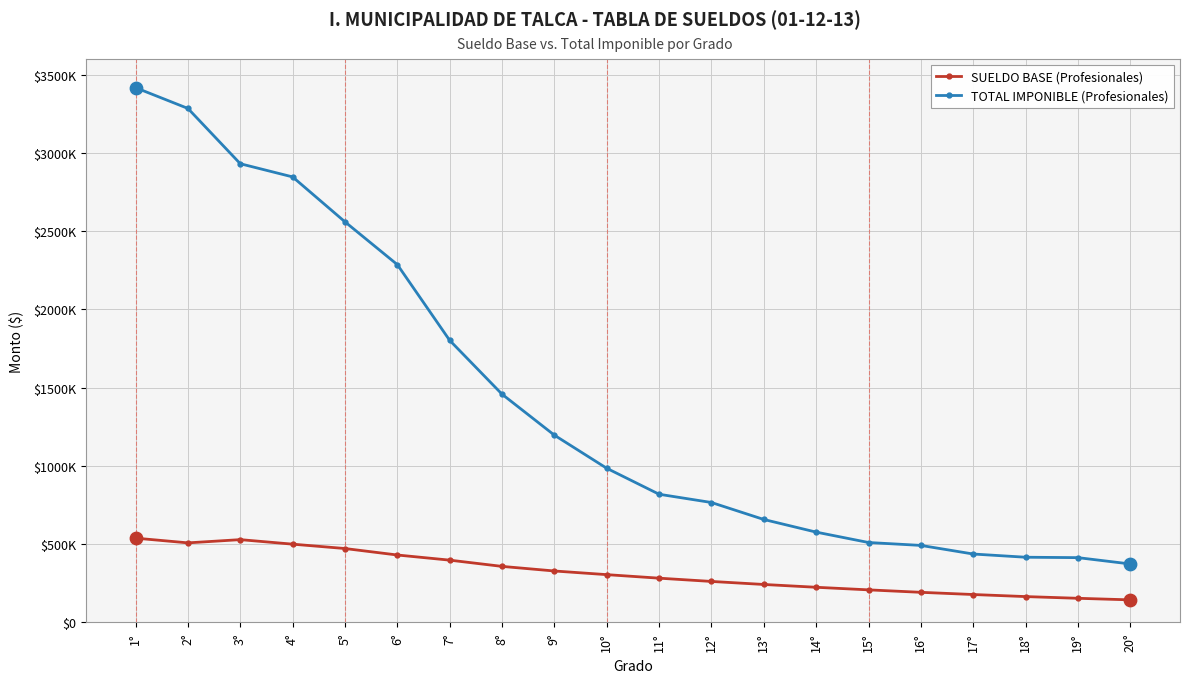

What is the total value across all series at 4°?

3345939